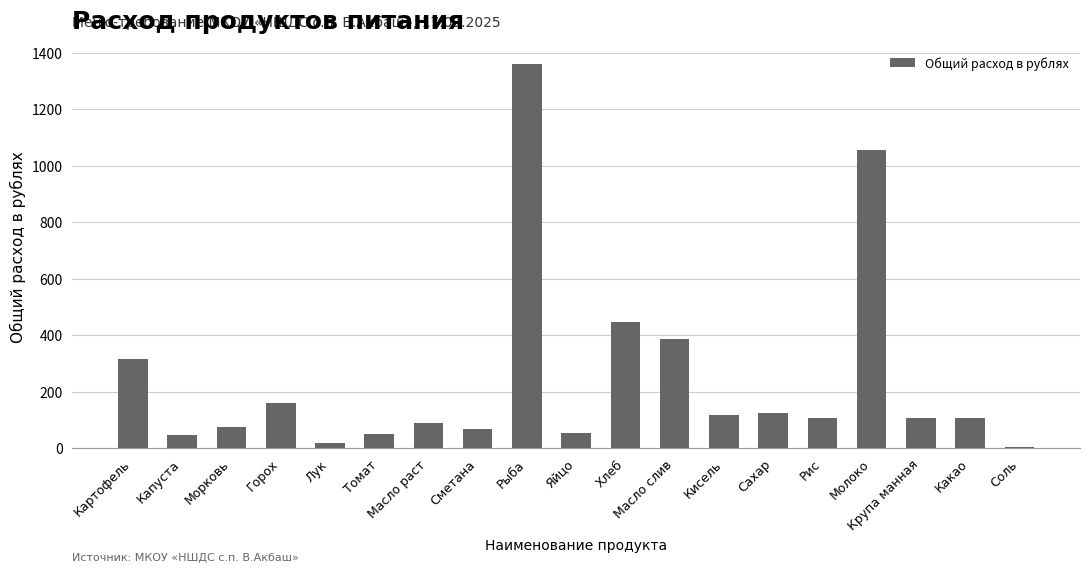

At which label does the data first exceed 105?

Картофель